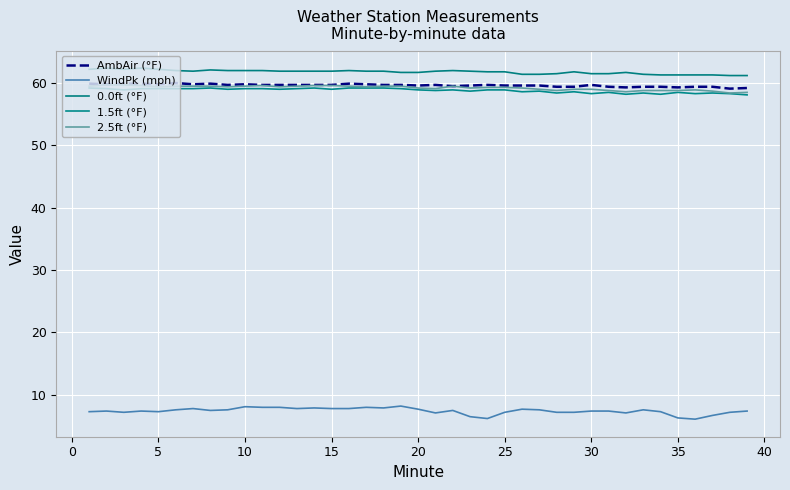

How many lines are shown in the chart?

5